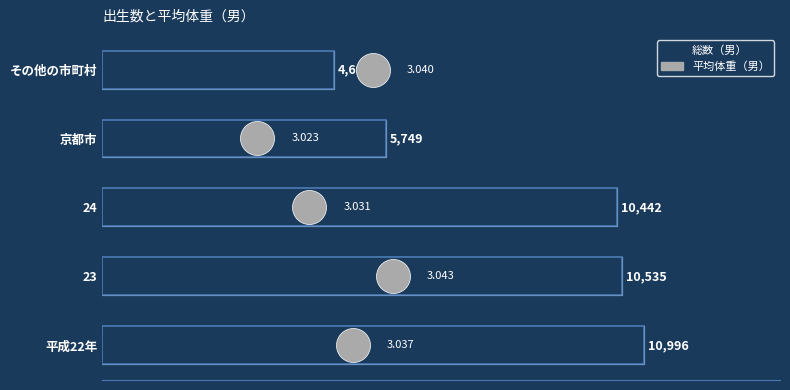

Which series has the largest total across all categories?

総数（男）